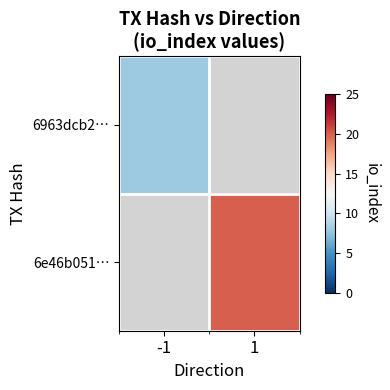

What is the maximum value shown in the chart?

20.0